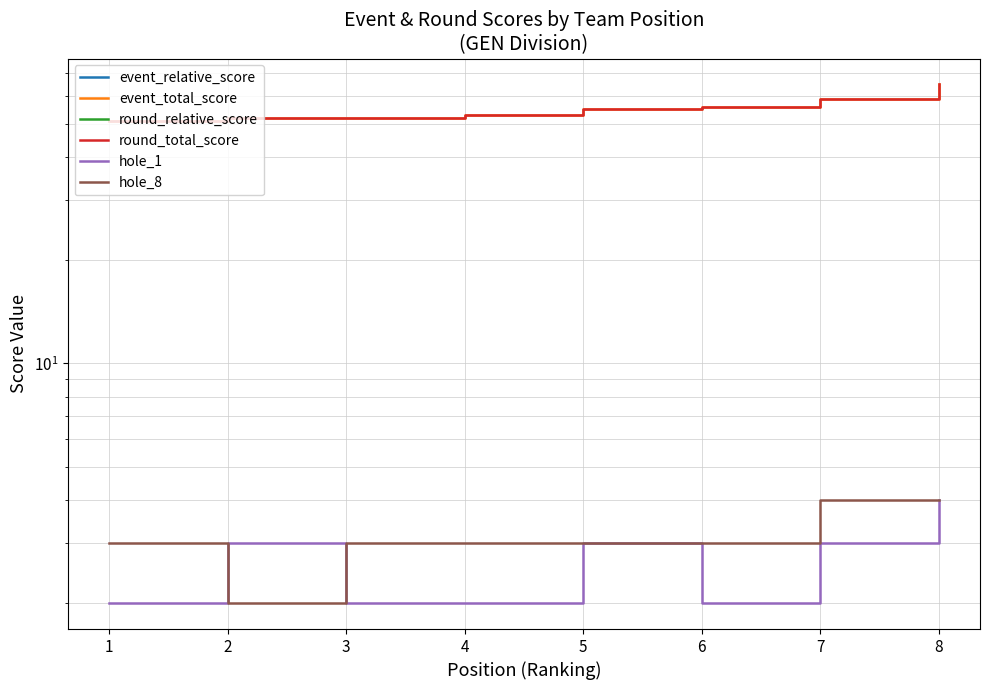

Reading right to left, what are all the values shown in this chart?

event_relative_score: 0	-6	-9	-10	-12	-13	-13	-14
event_total_score: 65	59	56	55	53	52	52	51
round_relative_score: 0	-6	-9	-10	-12	-13	-13	-14
round_total_score: 65	59	56	55	53	52	52	51
hole_1: 4	3	2	3	2	2	3	2
hole_8: 4	4	3	3	3	3	2	3